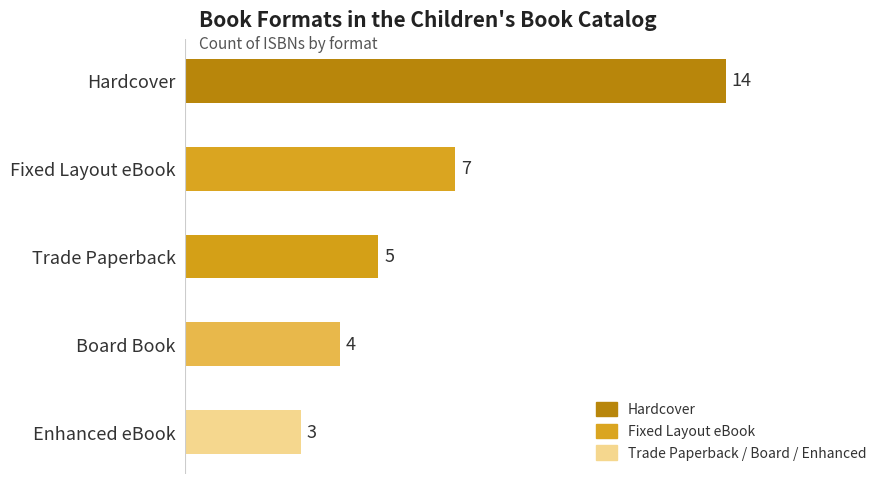

Which has a higher value, Board Book or Enhanced eBook?

Board Book